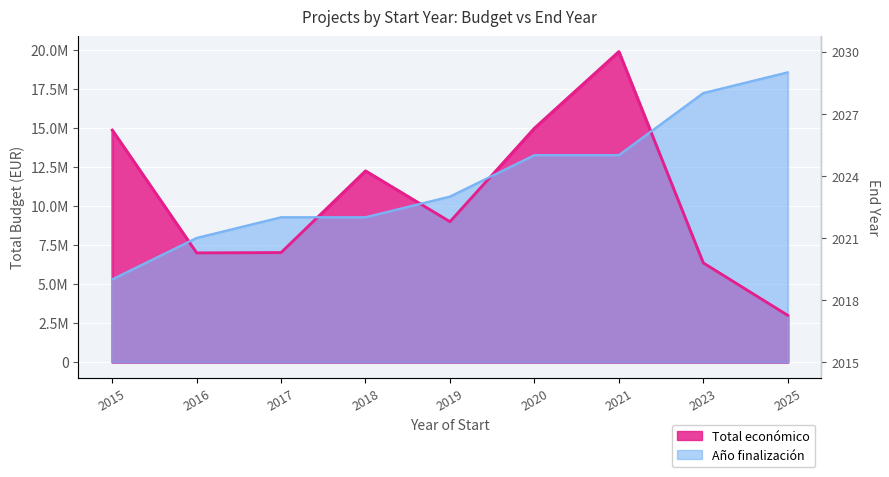

Which series has the largest total across all categories?

Anio finalizacion scaled